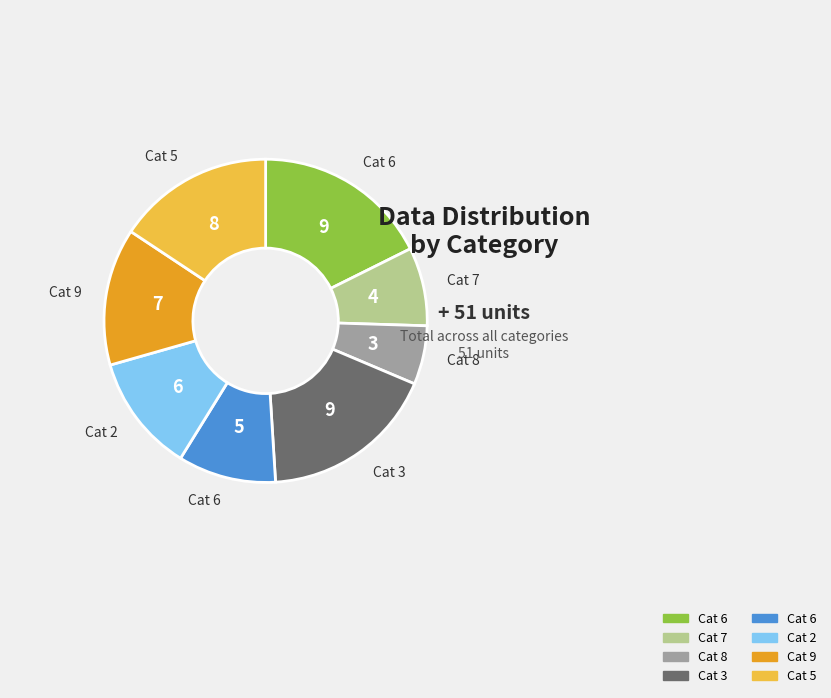

Count the number of slices in the pie.

8